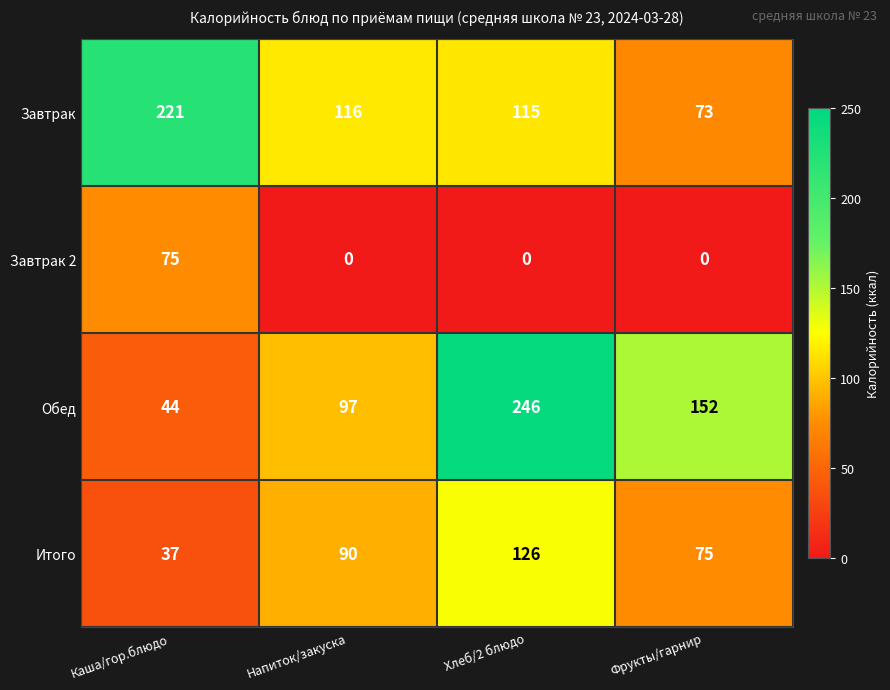

What is the difference between the Итого values at Каша/гор.блюдо and Фрукты/гарнир?

38